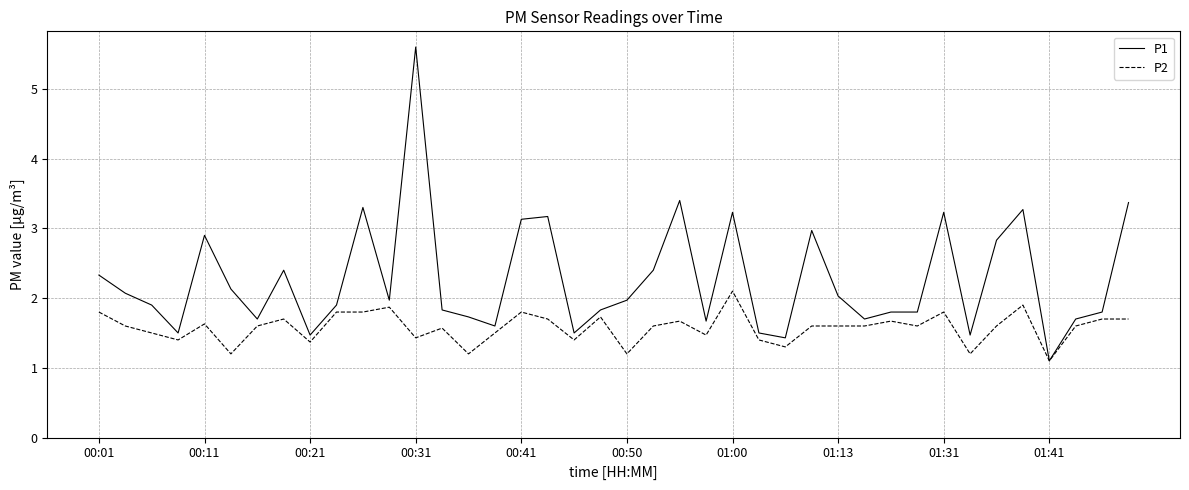

Which series has the largest total across all categories?

P1